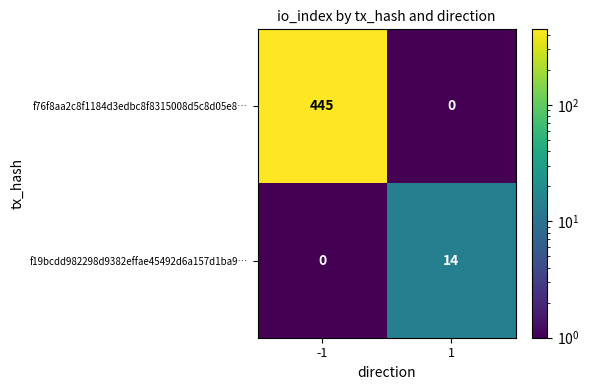

Is it true that f19bcdd982298d9382effae45492d6a157d1ba9… equals 14 at 1?

True